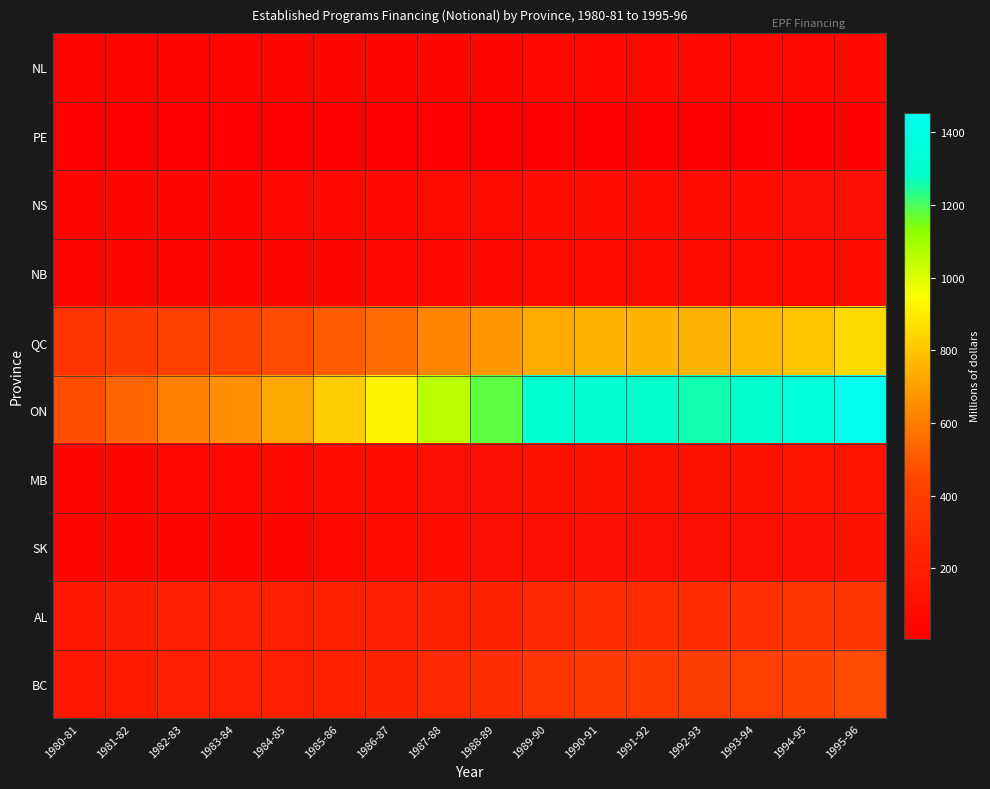

Reading left to right, extract all data points from this chart.

NL: 1980-81=29	1981-82=33	1982-83=36	1983-84=38	1984-85=41	1985-86=45	1986-87=49	1987-88=54	1988-89=58	1989-90=62	1990-91=63	1991-92=62	1992-93=61	1993-94=62	1994-95=64	1995-96=67
PE: 1980-81=6	1981-82=7	1982-83=8	1983-84=8	1984-85=9	1985-86=10	1986-87=11	1987-88=12	1988-89=13	1989-90=14	1990-91=14	1991-92=14	1992-93=14	1993-94=14	1994-95=15	1995-96=16
NS: 1980-81=43	1981-82=49	1982-83=54	1983-84=56	1984-85=62	1985-86=68	1986-87=75	1987-88=84	1988-89=90	1989-90=97	1990-91=100	1991-92=99	1992-93=97	1993-94=99	1994-95=103	1995-96=109
NB: 1980-81=36	1981-82=40	1982-83=45	1983-84=46	1984-85=50	1985-86=55	1986-87=61	1987-88=68	1988-89=73	1989-90=79	1990-91=81	1991-92=80	1992-93=80	1993-94=80	1994-95=83	1995-96=89
QC: 1980-81=327	1981-82=371	1982-83=414	1983-84=425	1984-85=463	1985-86=508	1986-87=559	1987-88=628	1988-89=677	1989-90=733	1990-91=758	1991-92=761	1992-93=751	1993-94=770	1994-95=802	1995-96=853
ON: 1980-81=472	1981-82=535	1982-83=616	1983-84=651	1984-85=729	1985-86=821	1986-87=922	1987-88=1056	1988-89=1180	1989-90=1301	1990-91=1310	1991-92=1286	1992-93=1261	1993-94=1291	1994-95=1349	1995-96=1454
MB: 1980-81=52	1981-82=59	1982-83=66	1983-84=68	1984-85=75	1985-86=83	1986-87=92	1987-88=103	1988-89=111	1989-90=119	1990-91=121	1991-92=120	1992-93=118	1993-94=120	1994-95=124	1995-96=133
SK: 1980-81=49	1981-82=52	1982-83=58	1983-84=57	1984-85=59	1985-86=61	1986-87=86	1987-88=97	1988-89=103	1989-90=110	1990-91=111	1991-92=108	1992-93=106	1993-94=108	1994-95=114	1995-96=119
AL: 1980-81=155	1981-82=187	1982-83=216	1983-84=205	1984-85=216	1985-86=221	1986-87=215	1987-88=227	1988-89=243	1989-90=266	1990-91=291	1991-92=294	1992-93=291	1993-94=308	1994-95=326	1995-96=351
BC: 1980-81=166	1981-82=186	1982-83=204	1983-84=200	1984-85=208	1985-86=222	1986-87=241	1987-88=271	1988-89=303	1989-90=350	1990-91=378	1991-92=381	1992-93=391	1993-94=408	1994-95=430	1995-96=462